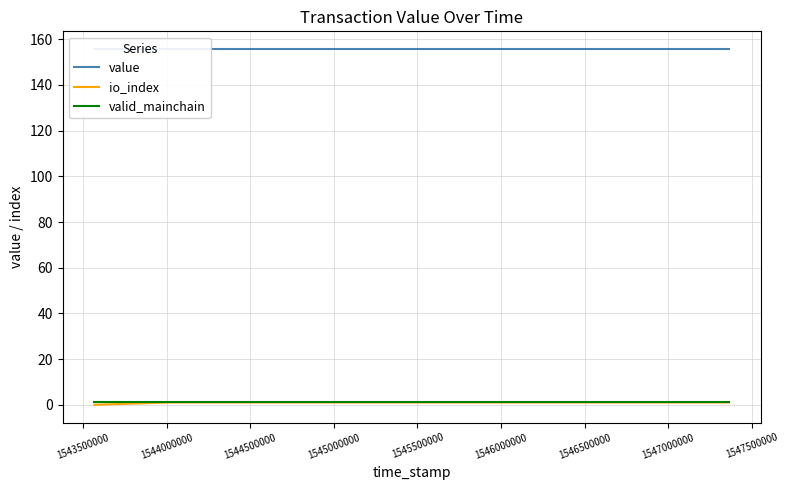

True or false: valid_mainchain and io_index intersect in this chart.

False